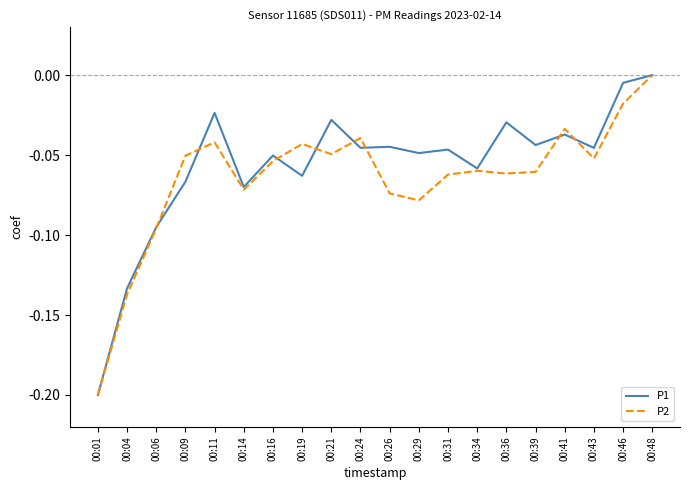

At which category does P2 reach its first local peak?

00:11